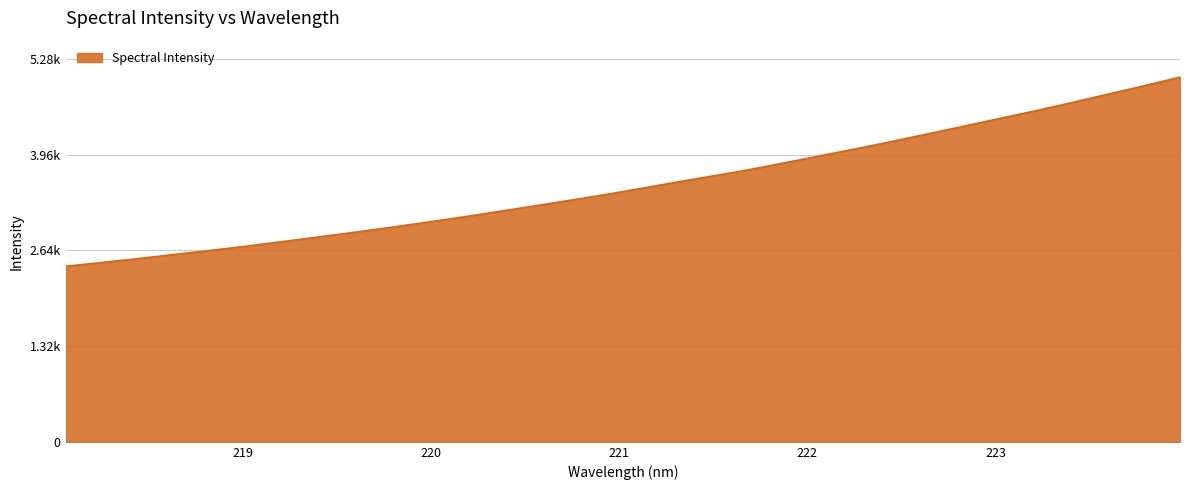

Does the chart display data point markers on the line(s)?

No